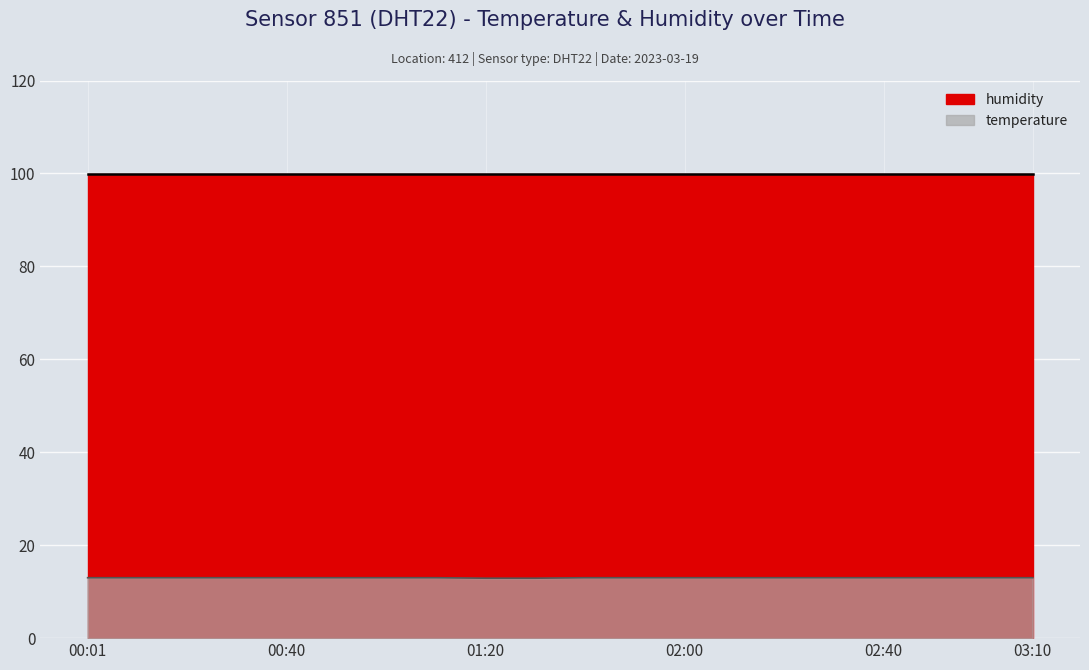

What is the average value?

13.0